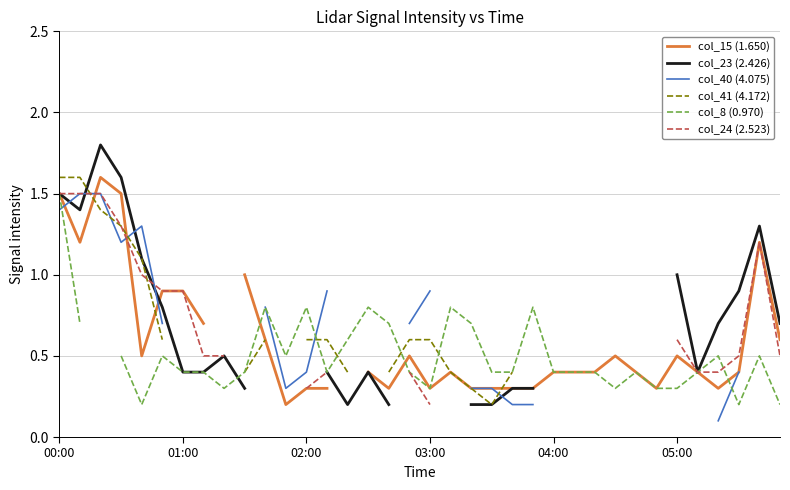

What are all the series names shown in the legend?

col_15 (1.650), col_23 (2.426), col_40 (4.075), col_41 (4.172), col_8 (0.970), col_24 (2.523)